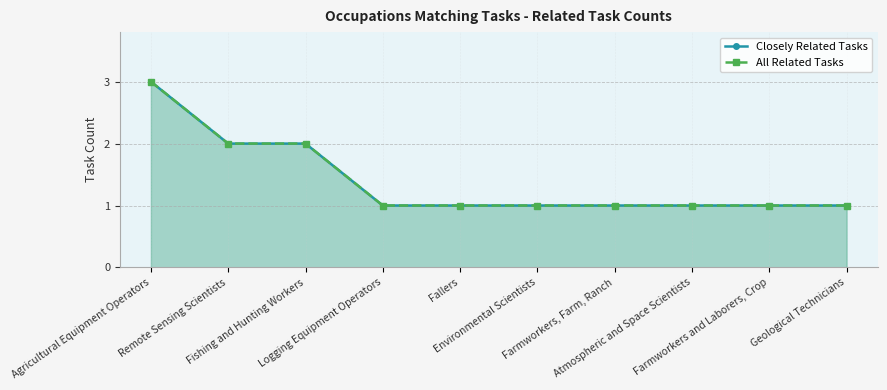

Read the All Related Tasks value at Atmospheric and Space Scientists.

1